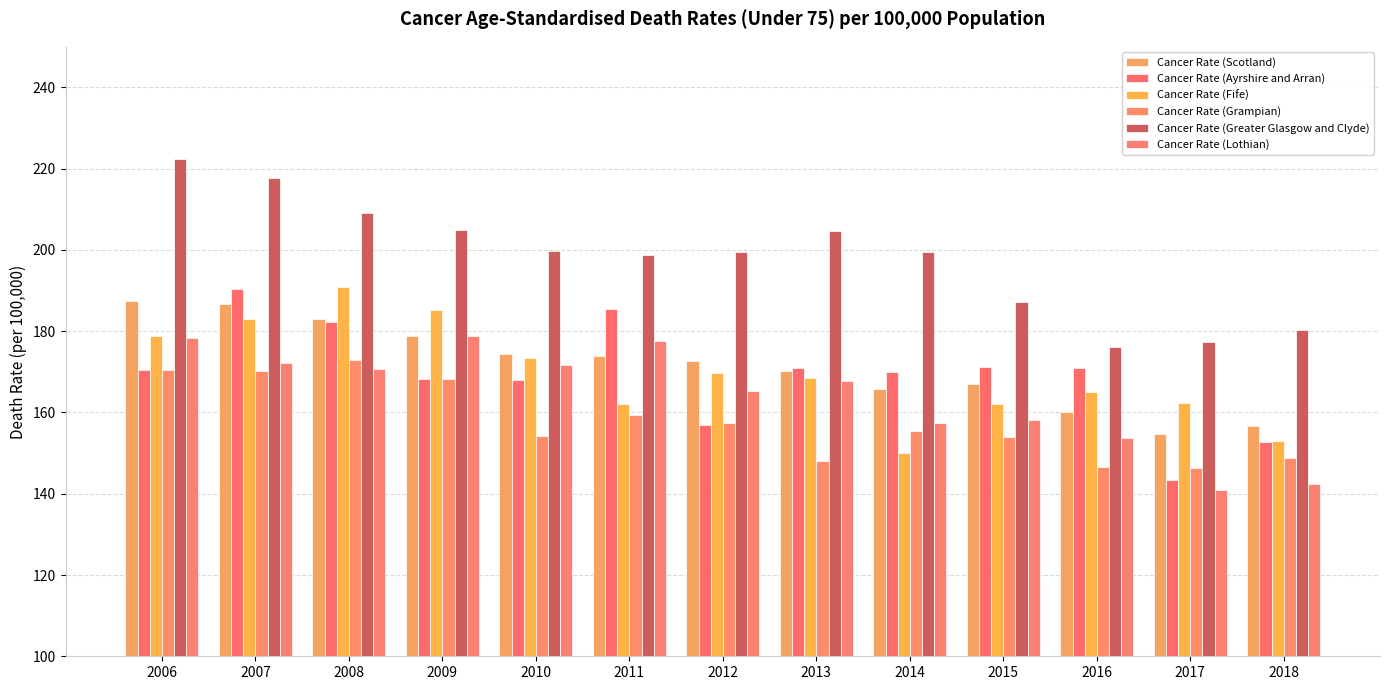

What is the sum of all Cancer Rate (Greater Glasgow and Clyde) values?

2577.0